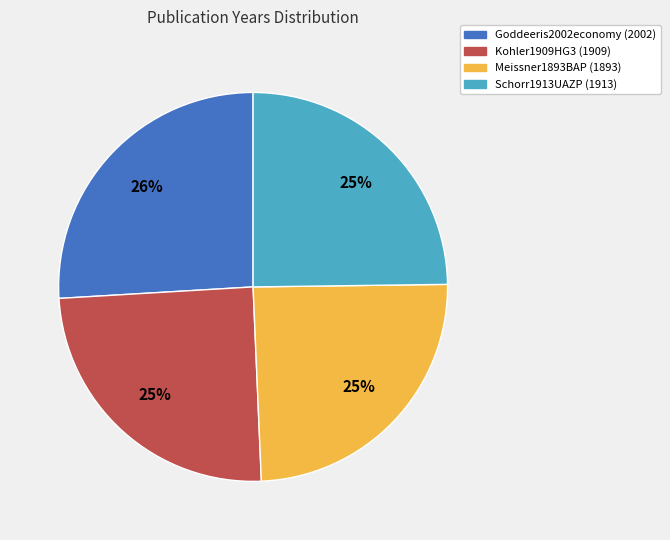

Is there any slice that represents more than half of the pie?

No